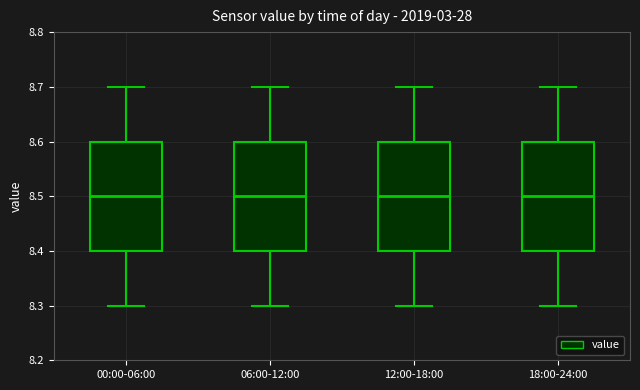

Where does the upper whisker of the box for 06:00-12:00 end on the y-axis? The values are not printed on the chart, so give them approximately, as read against the axis.

8.7